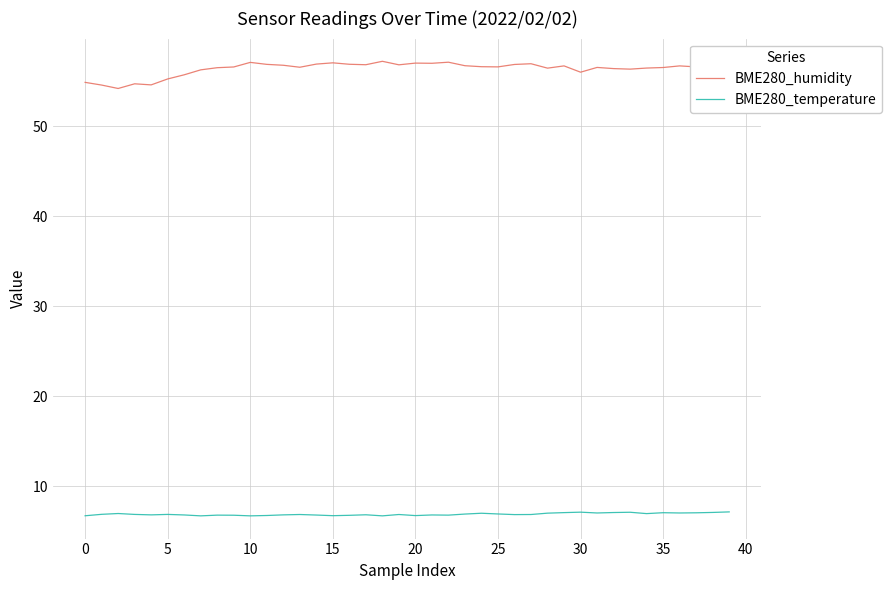

True or false: BME280_temperature and BME280_humidity cross at least once.

False